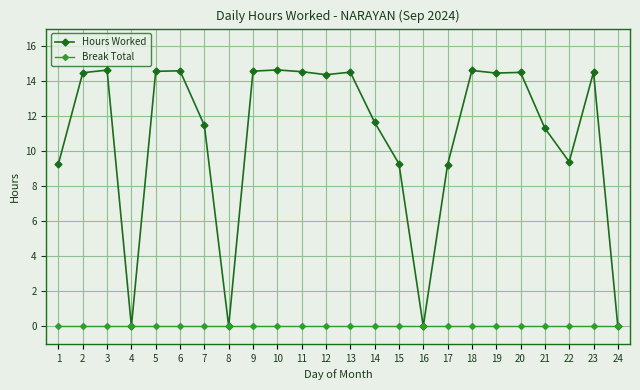

At which label does Hours Worked first exceed 14?

2